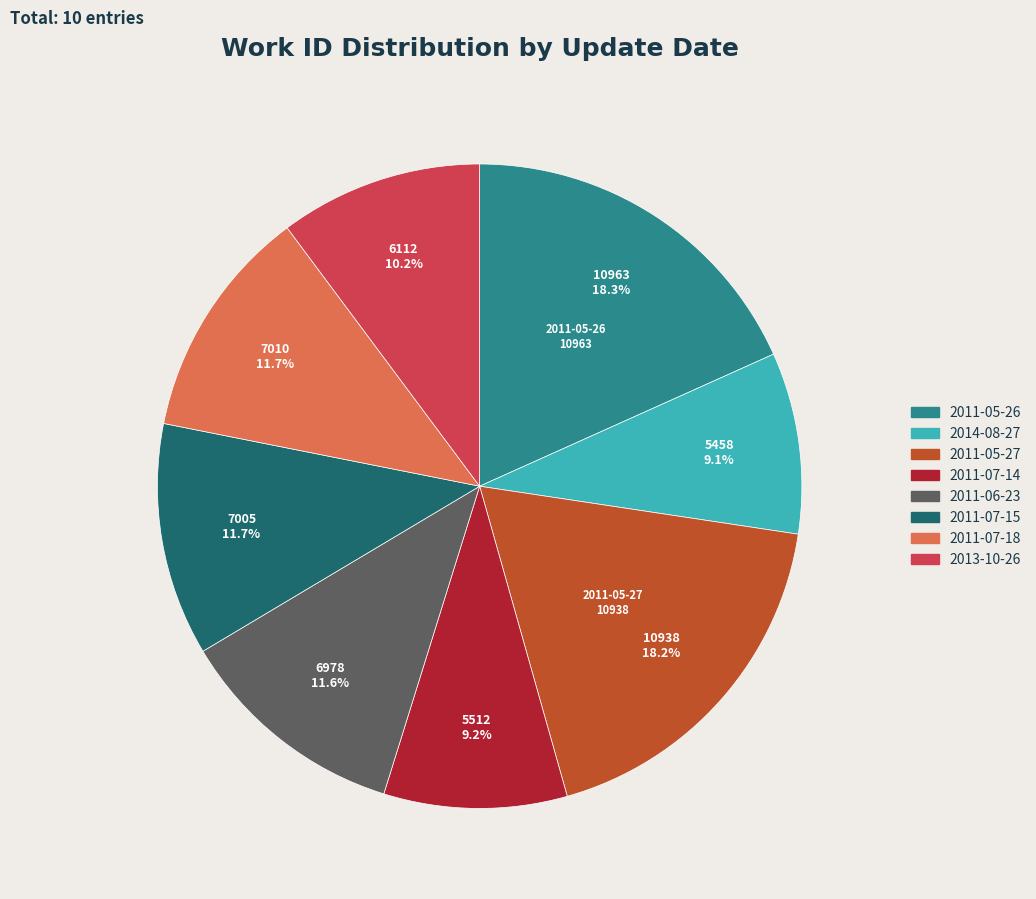

Is there any slice that represents more than half of the pie?

No